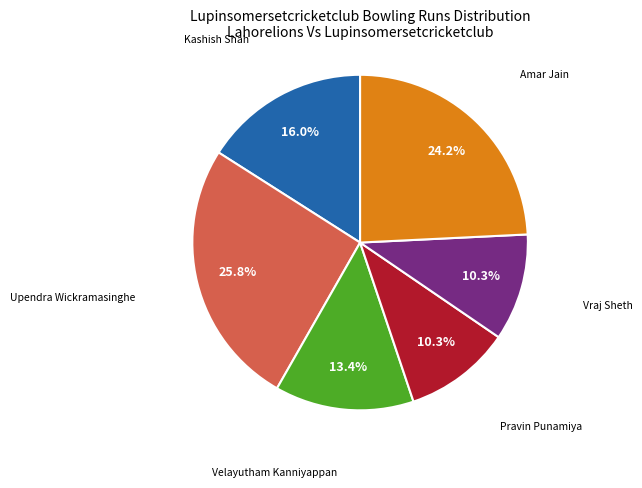

Does any single category account for the majority?

No